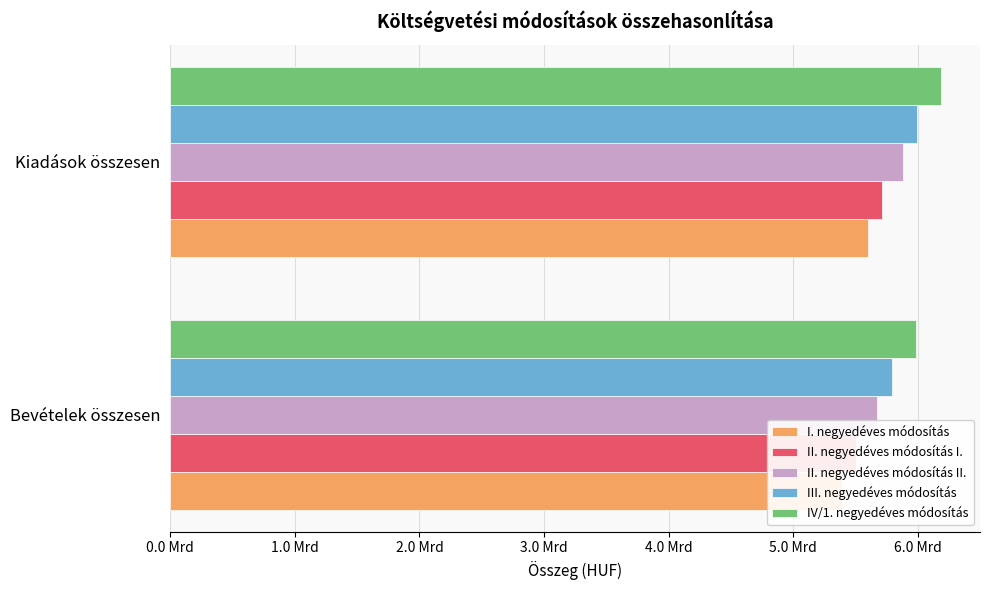

At how many categories does at least one series exceed 6082791520?

1